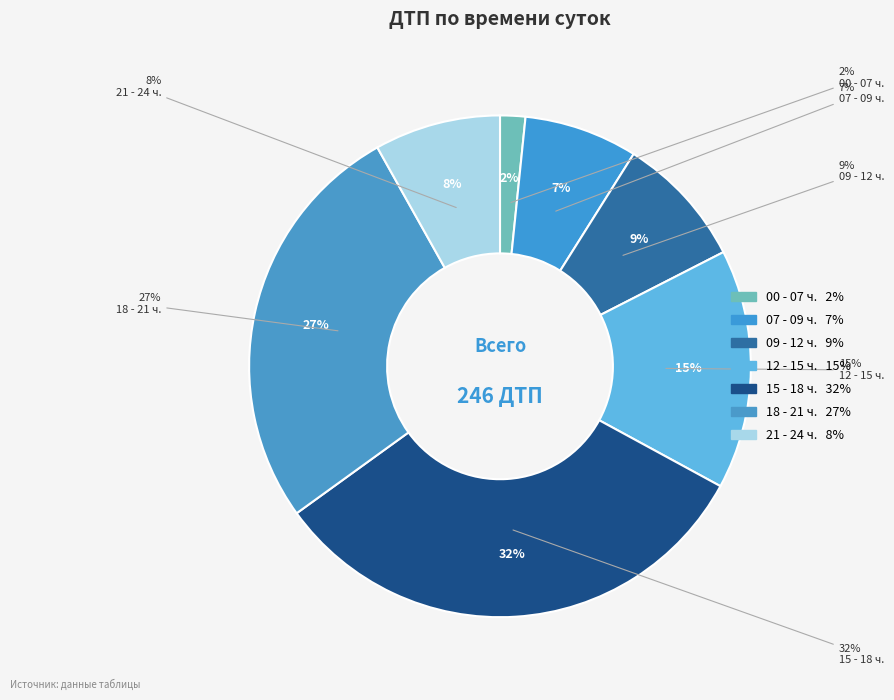

Is it true that 21 ч. 00 мин. - 24 ч. 00 мин. is 16% of the pie?

False